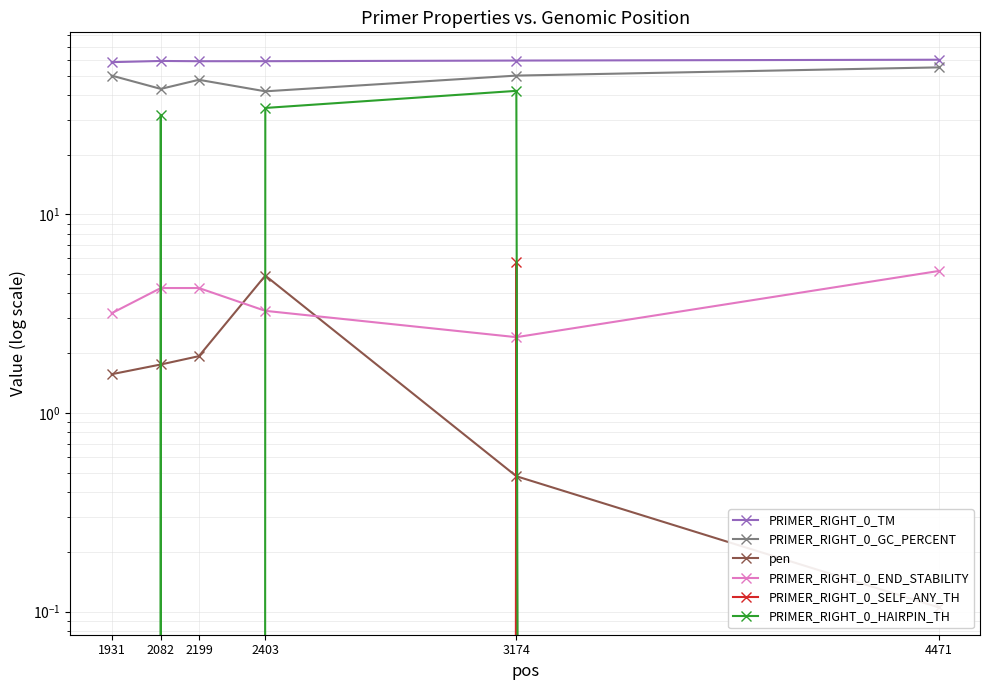

List the series in order of their peak value, highest first.

PRIMER_RIGHT_0_TM, PRIMER_RIGHT_0_GC_PERCENT, PRIMER_RIGHT_0_HAIRPIN_TH, PRIMER_RIGHT_0_SELF_ANY_TH, PRIMER_RIGHT_0_END_STABILITY, pen